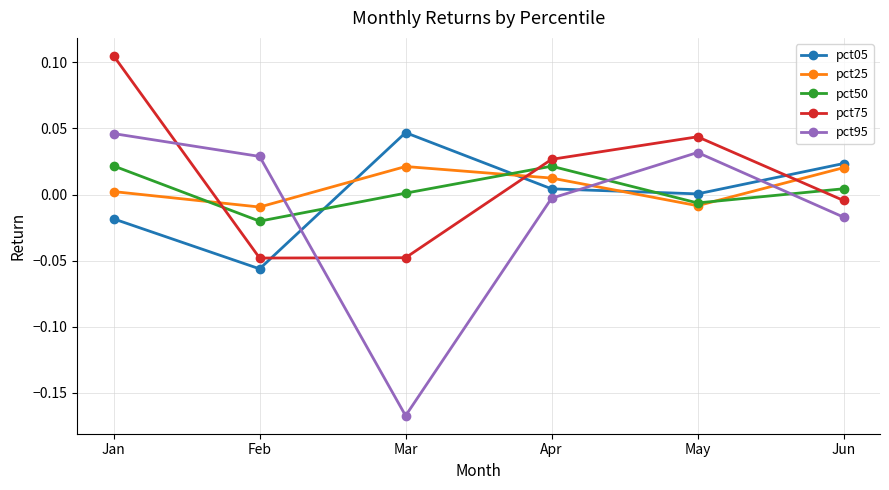

How many lines are shown in the chart?

5